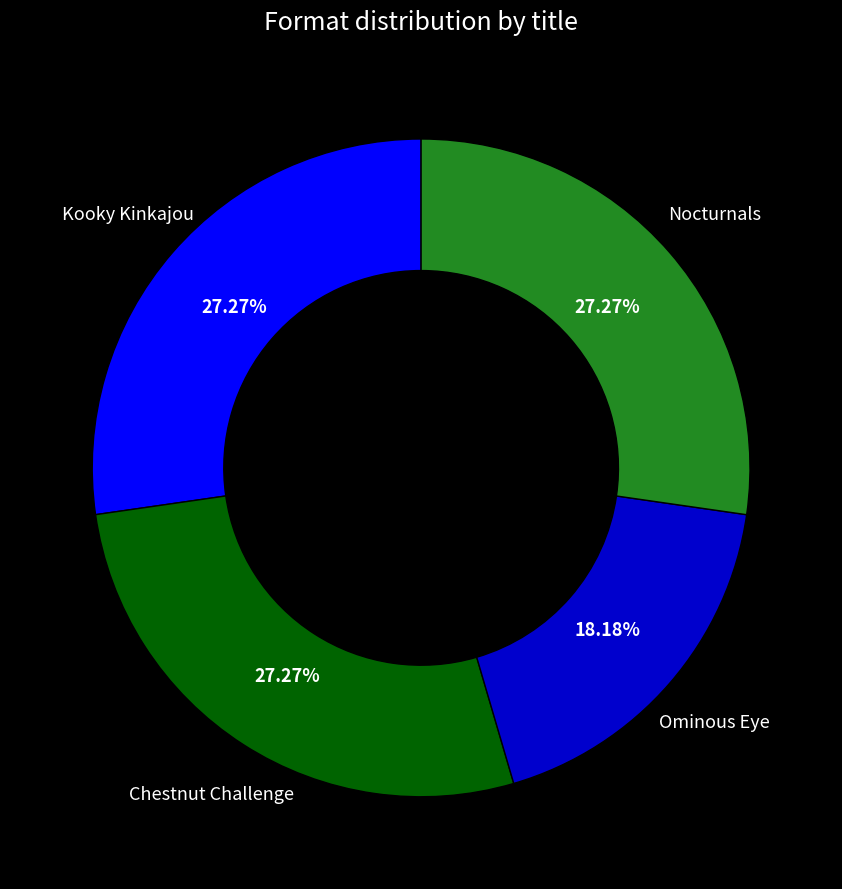

Is there any slice that represents more than half of the pie?

No